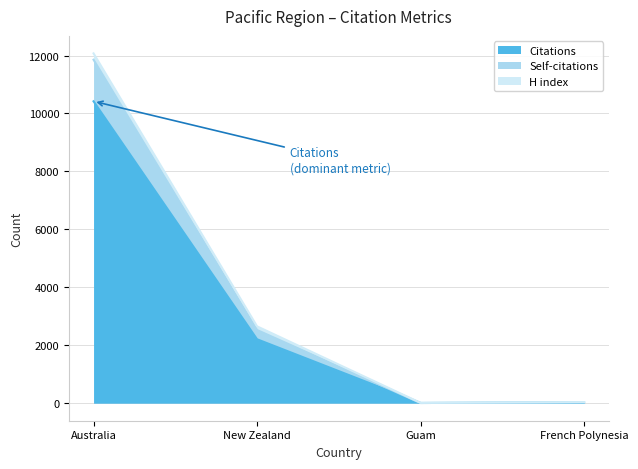

What is the difference between the maximum and second lowest values in the Citations series?

10393